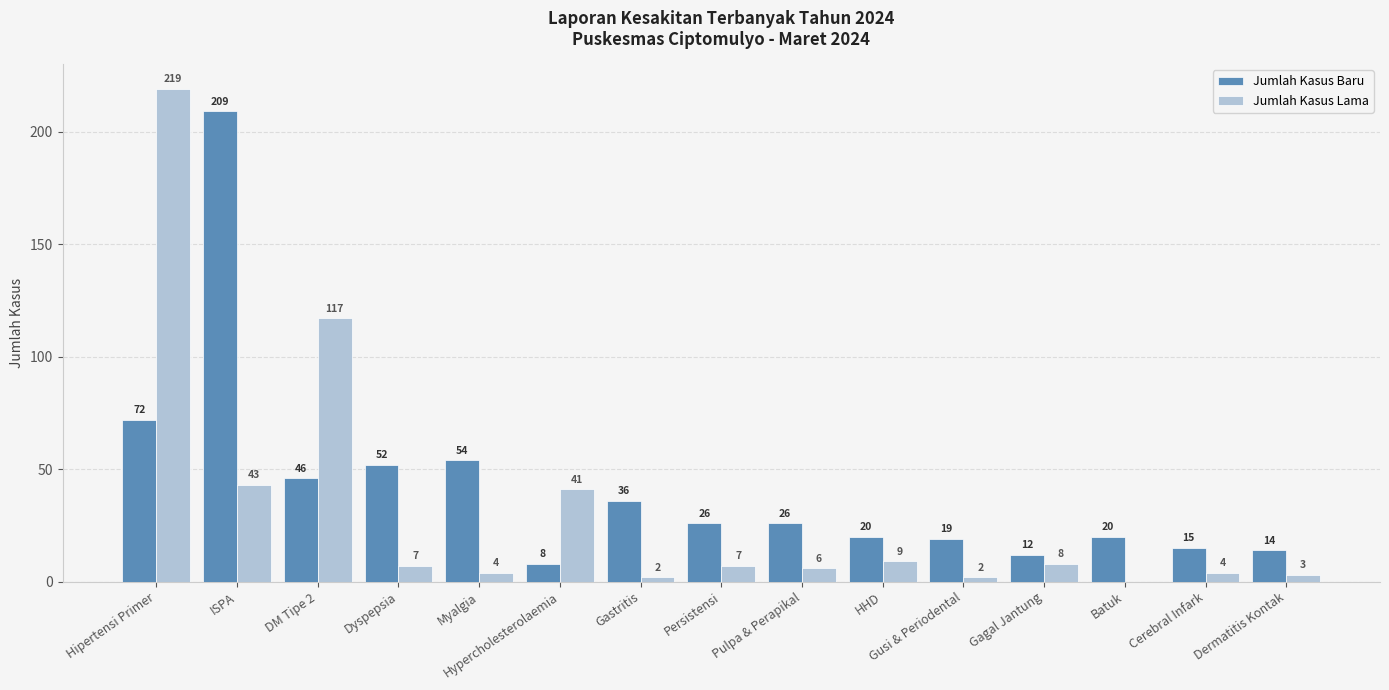

Reading left to right, transcribe all the data shown in this chart.

Jumlah Kasus Baru: Hipertensi Primer=72	ISPA=209	DM Tipe 2=46	Dyspepsia=52	Myalgia=54	Hypercholesterolaemia=8	Gastritis=36	Persistensi=26	Pulpa & Perapikal=26	HHD=20	Gusi & Periodental=19	Gagal Jantung=12	Batuk=20	Cerebral Infark=15	Dermatitis Kontak=14
Jumlah Kasus Lama: Hipertensi Primer=219	ISPA=43	DM Tipe 2=117	Dyspepsia=7	Myalgia=4	Hypercholesterolaemia=41	Gastritis=2	Persistensi=7	Pulpa & Perapikal=6	HHD=9	Gusi & Periodental=2	Gagal Jantung=8	Batuk=0	Cerebral Infark=4	Dermatitis Kontak=3